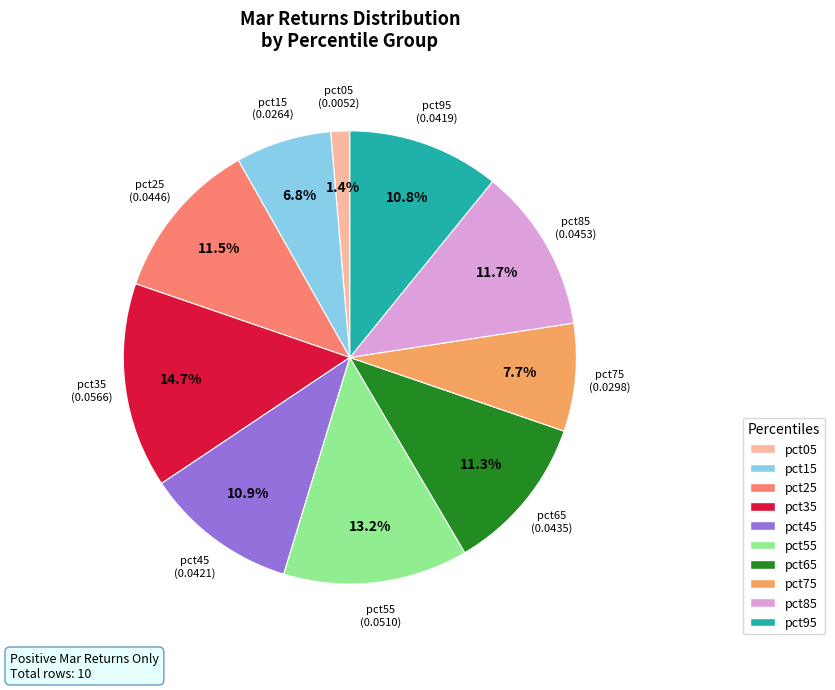

Which slice is the smallest?

pct05